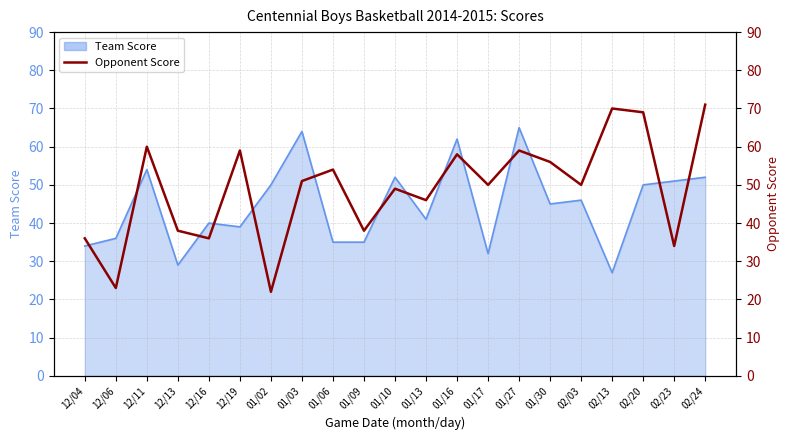

What is the sum of all values?

1029